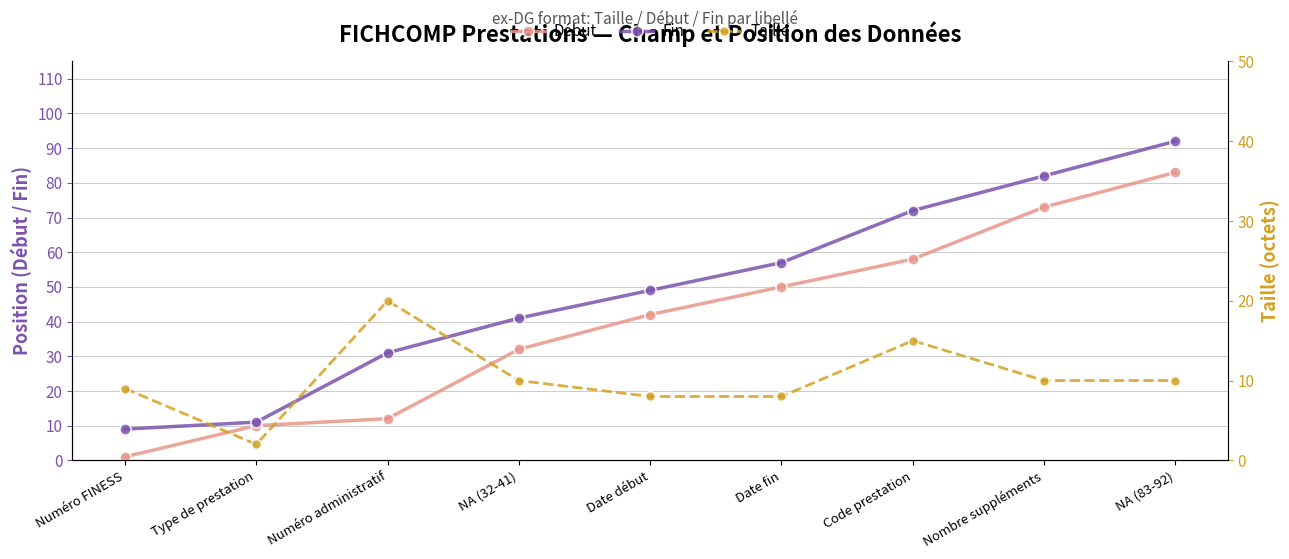

List the series in order of their peak value, highest first.

Fin, Début, Taille